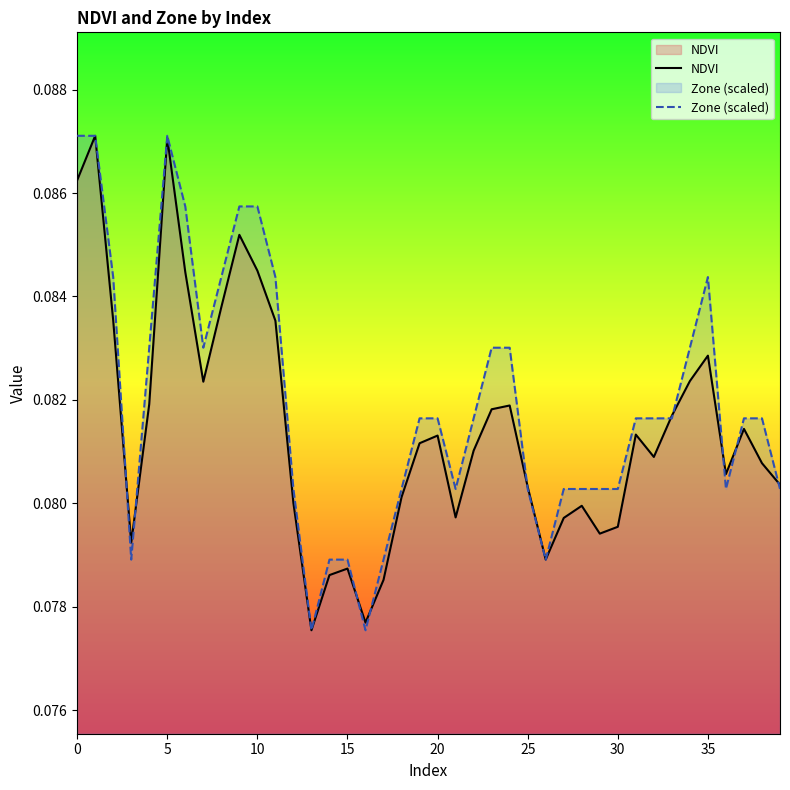

Rank the series by their maximum value, from lowest to highest.

NDVI, Zone (scaled)